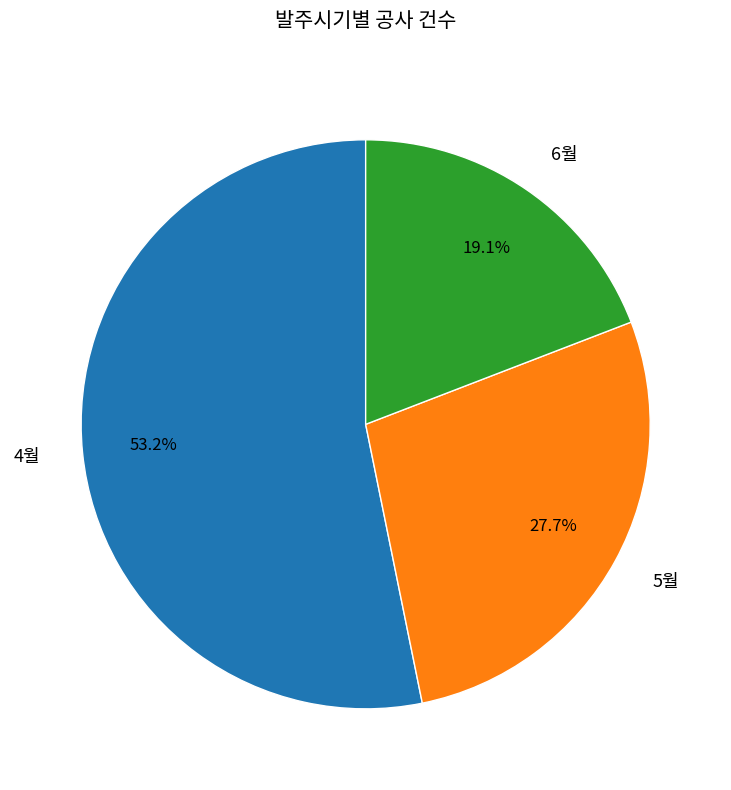

Which has a higher value, 6월 or 4월?

4월